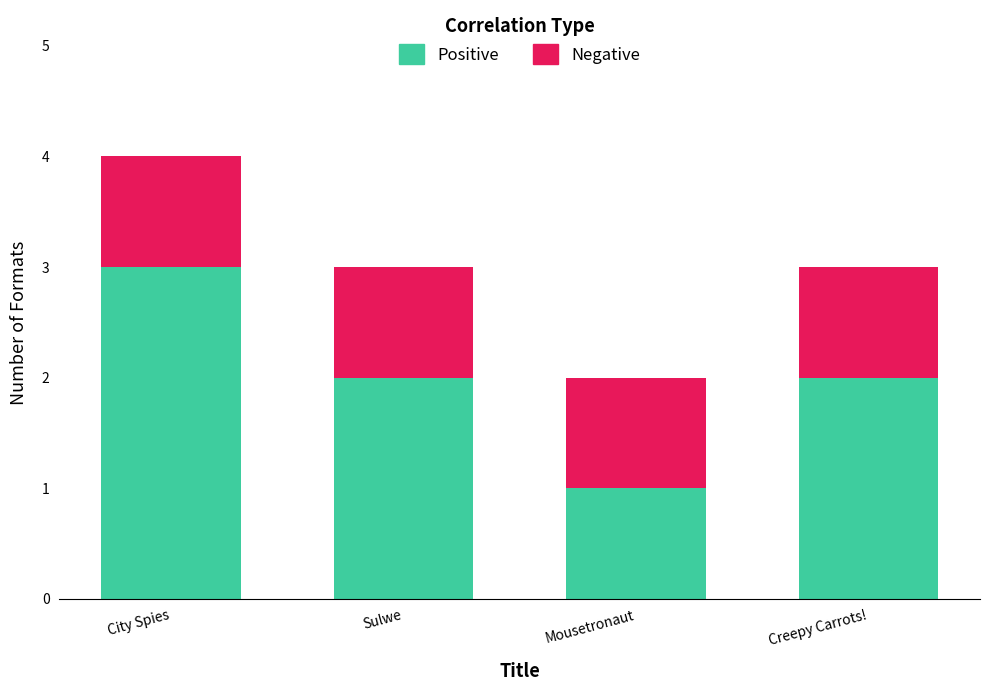

The value of Positive at Mousetronaut is 1. True or false?

True